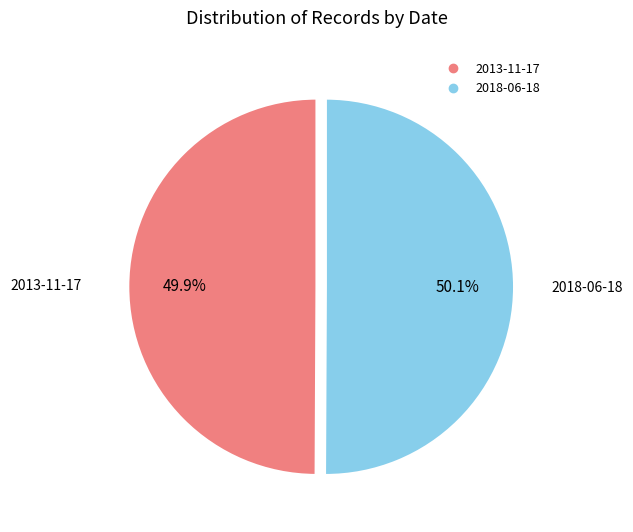

What is the total percentage of 2018-06-18 and 2013-11-17?

100.0%